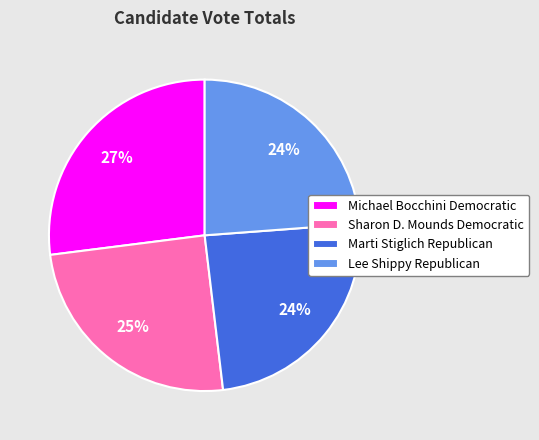

Which category has the biggest portion of the pie?

Michael Bocchini Democratic